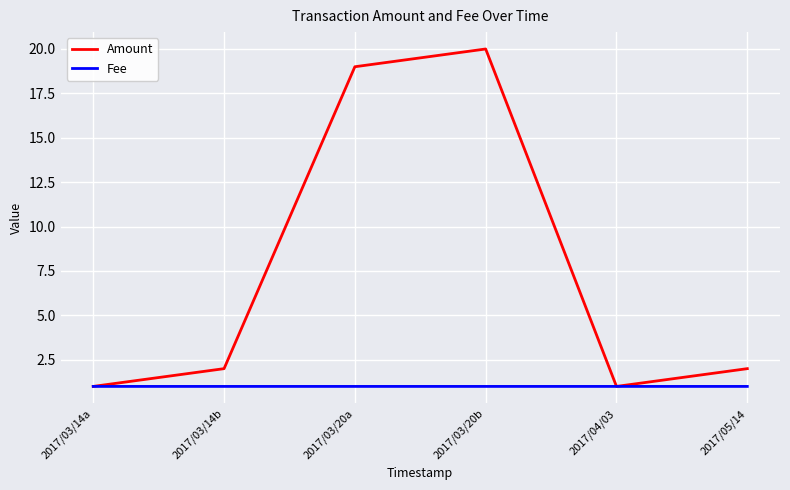

What is the minimum value shown in the chart?

1.0